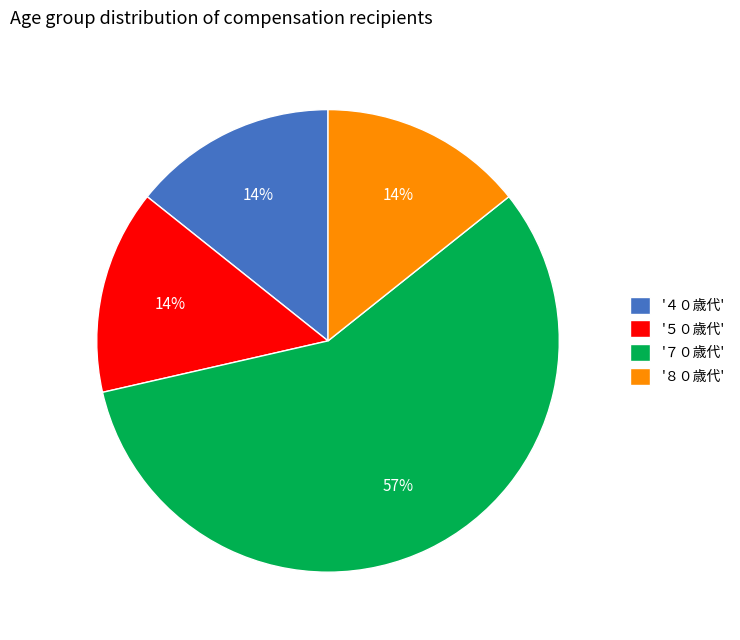

Which has a higher value, '４０歳代' or '７０歳代'?

'７０歳代'